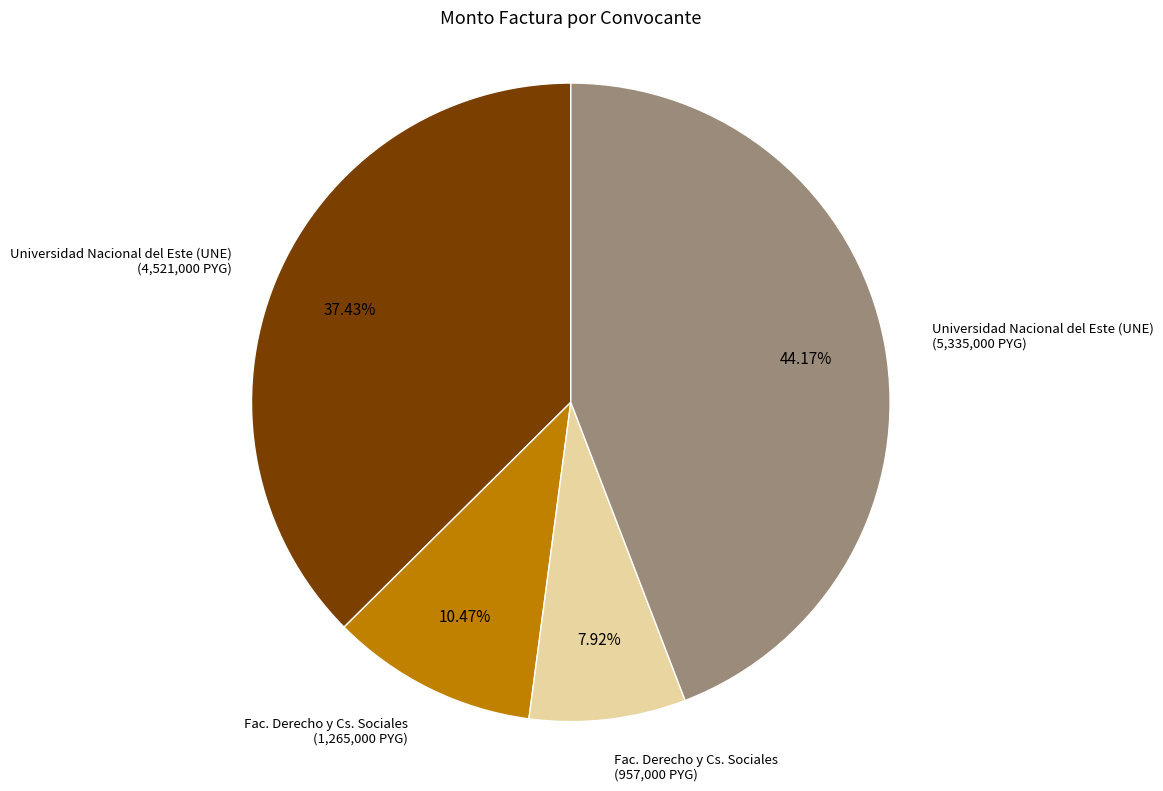

Count the number of slices in the pie.

4